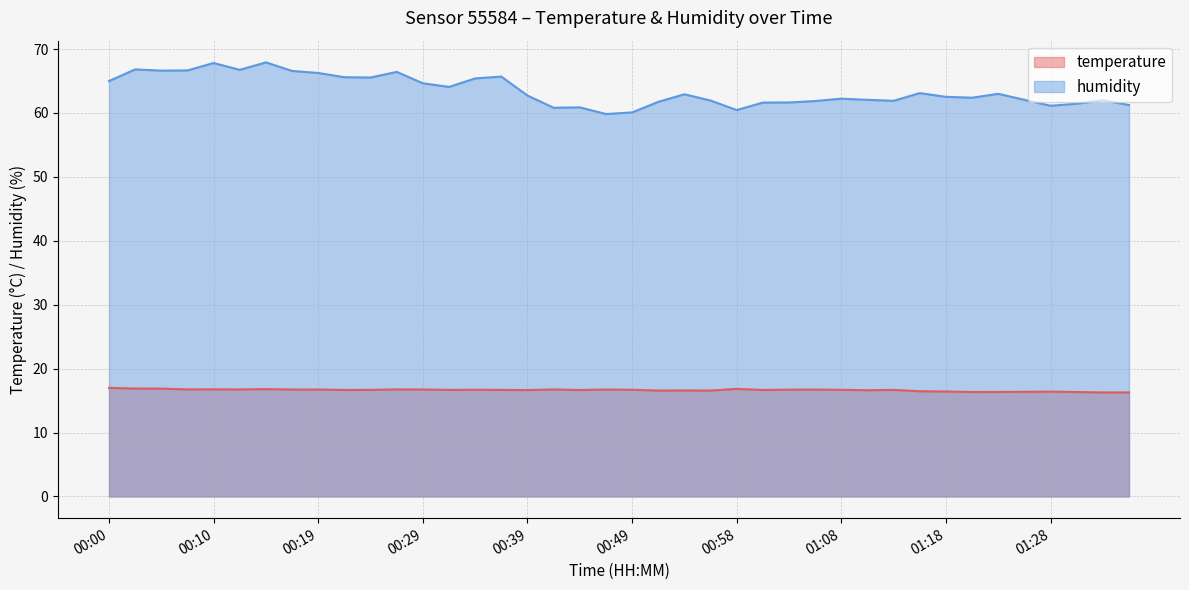

True or false: humidity and temperature intersect in this chart.

False